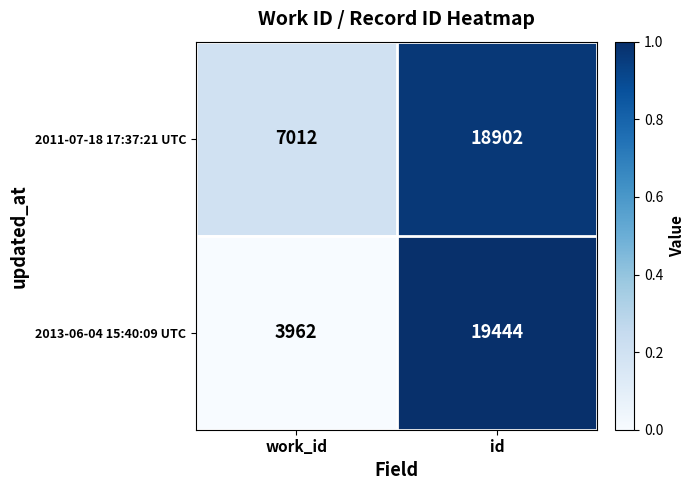

What is the average value of the 2013-06-04 15:40:09 UTC series?

11703